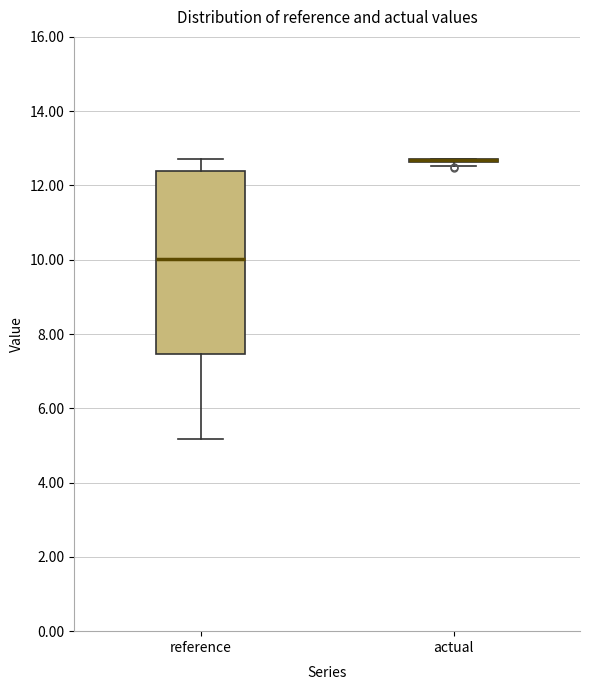

Which box is the tallest, from its lower edge to its upper edge?

reference